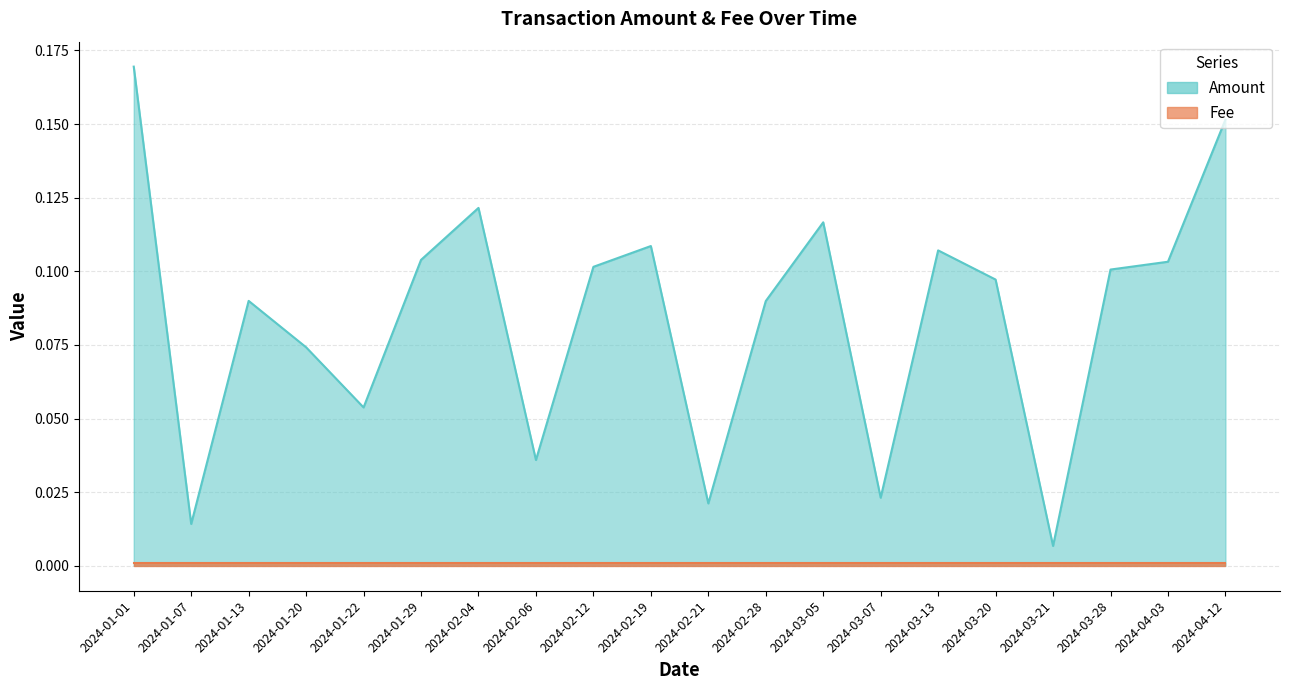

Is it true that the value at 2024-03-07 is 0.0?

True